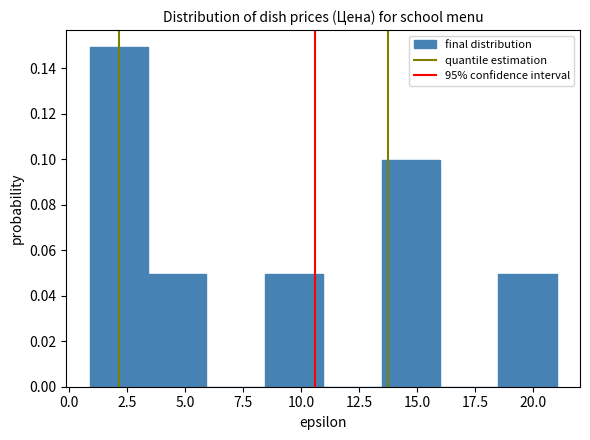

How tall is the bar that spans 1.0 to 3.5 on the x-axis? Neither the bar edges nor the heights are printed on the chart, so give them approximately, as read against the axes.

0.15